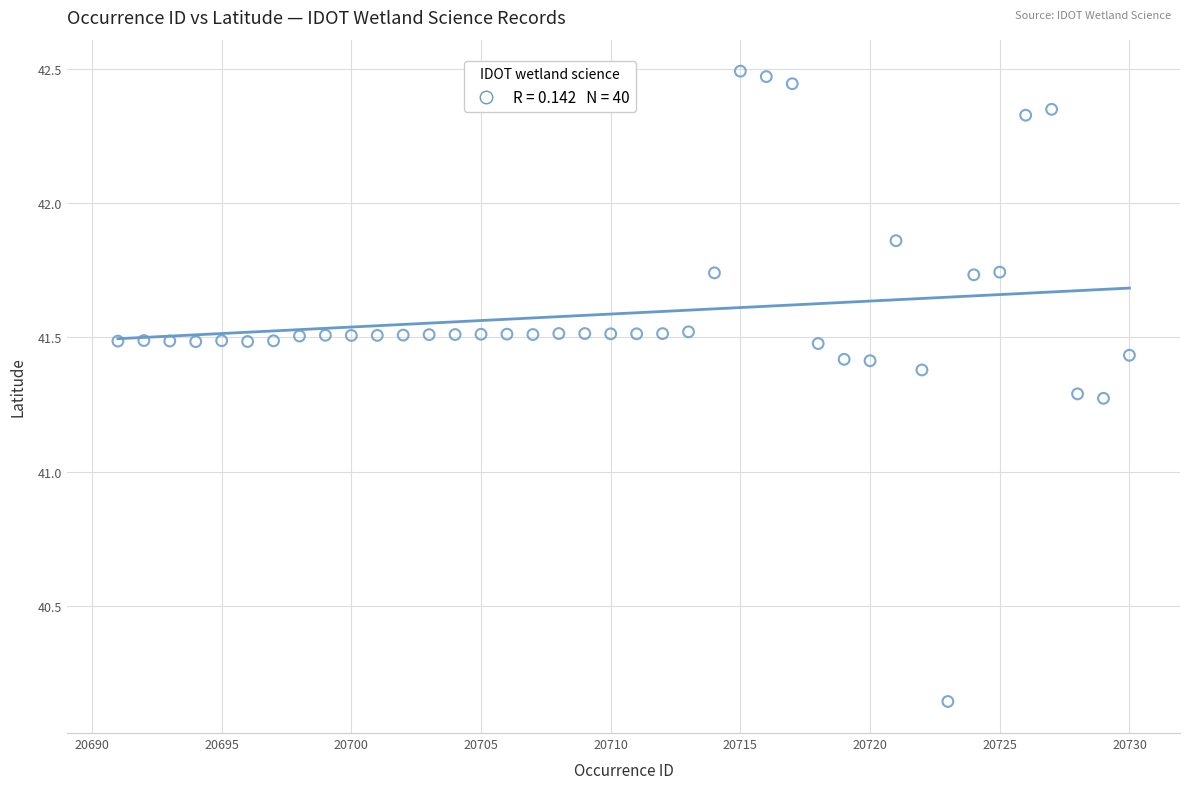

What is the range of X values (max minus min)?

39.0